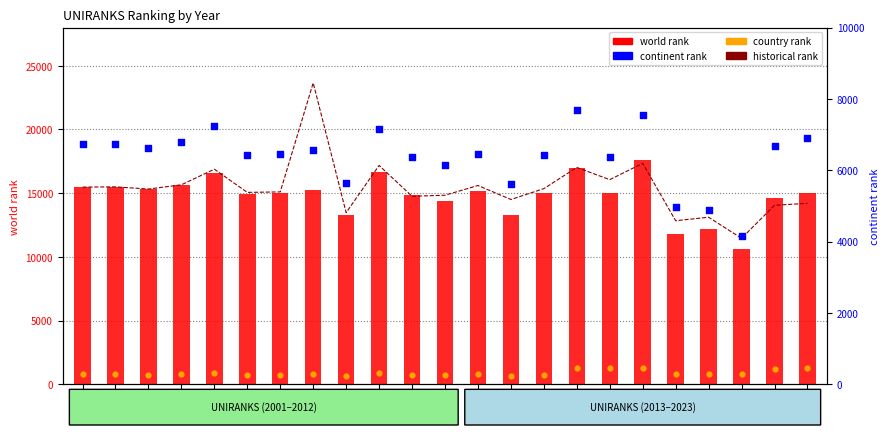

What are all the series names shown in the legend?

historical rank, world rank, country rank, continent rank